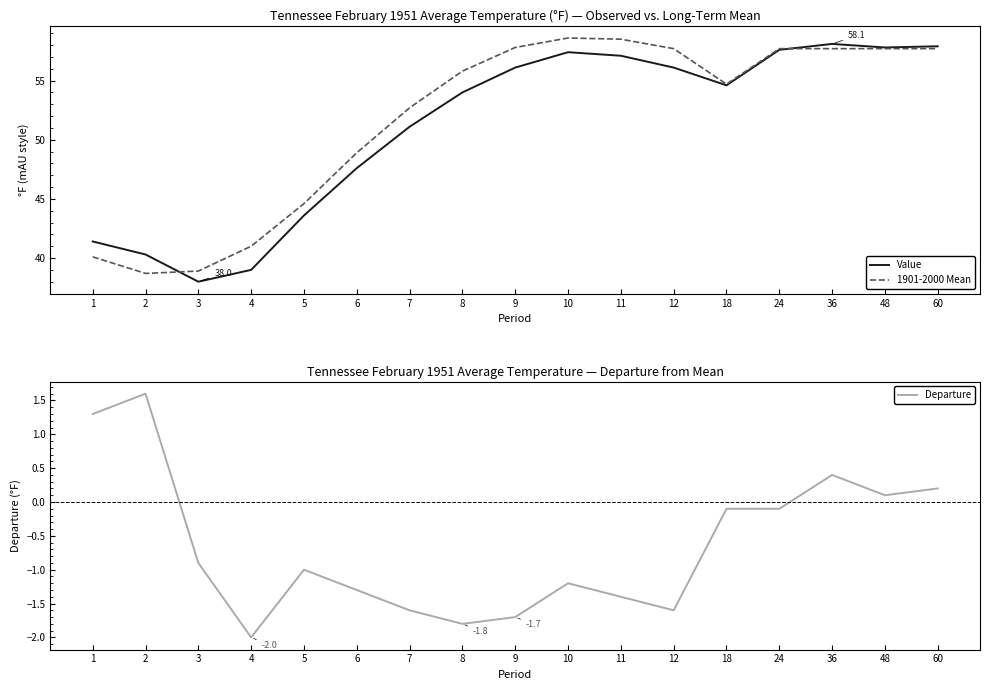

What is the lowest value of the Value series?

38.0